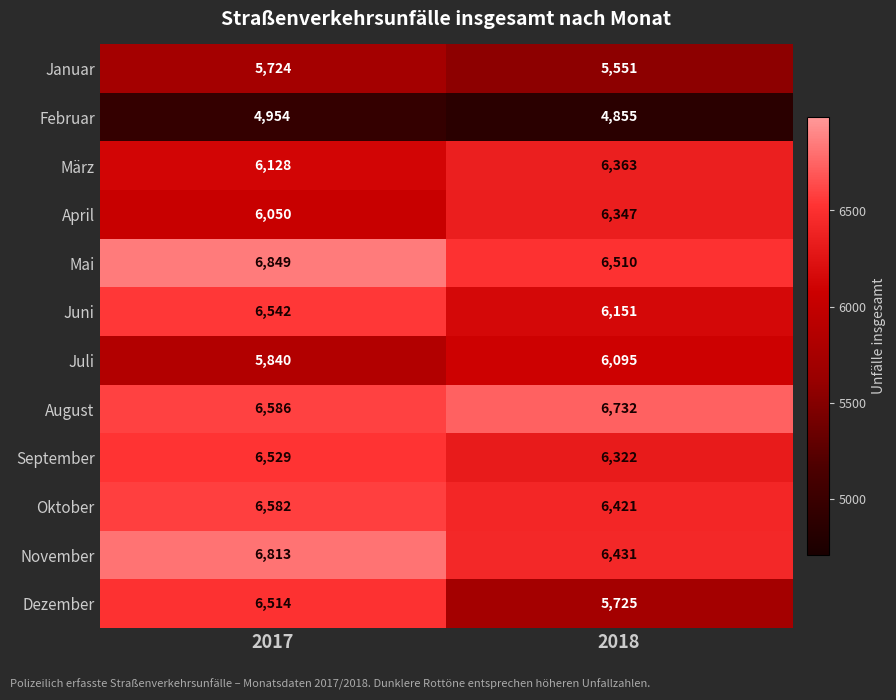

True or false: Februar has a value of 1449 at 2017.

False